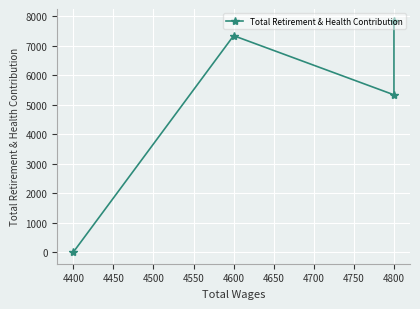

True or false: there are more than 2 points higher than both neighbors.

False